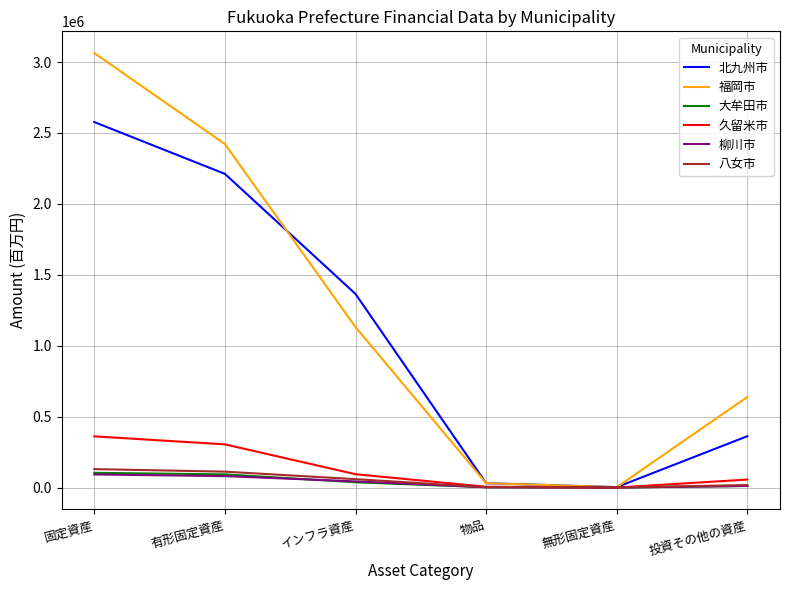

At which category is the sum across all series the highest?

固定資産